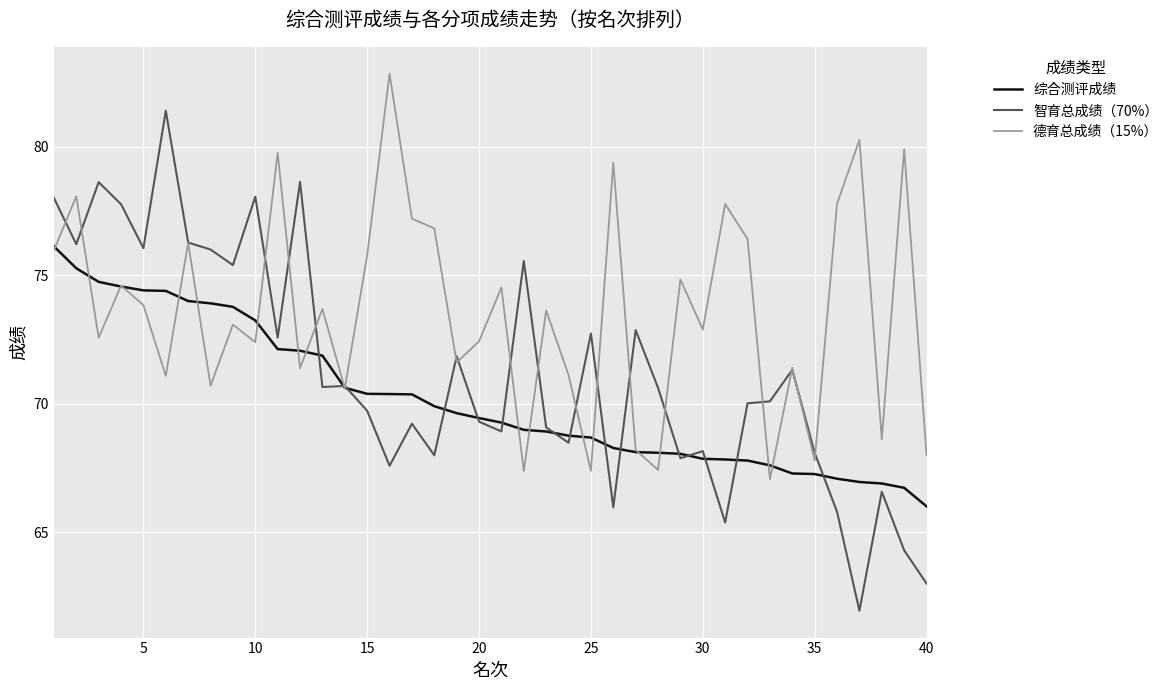

Which series has the largest total across all categories?

德育总成绩（15%）